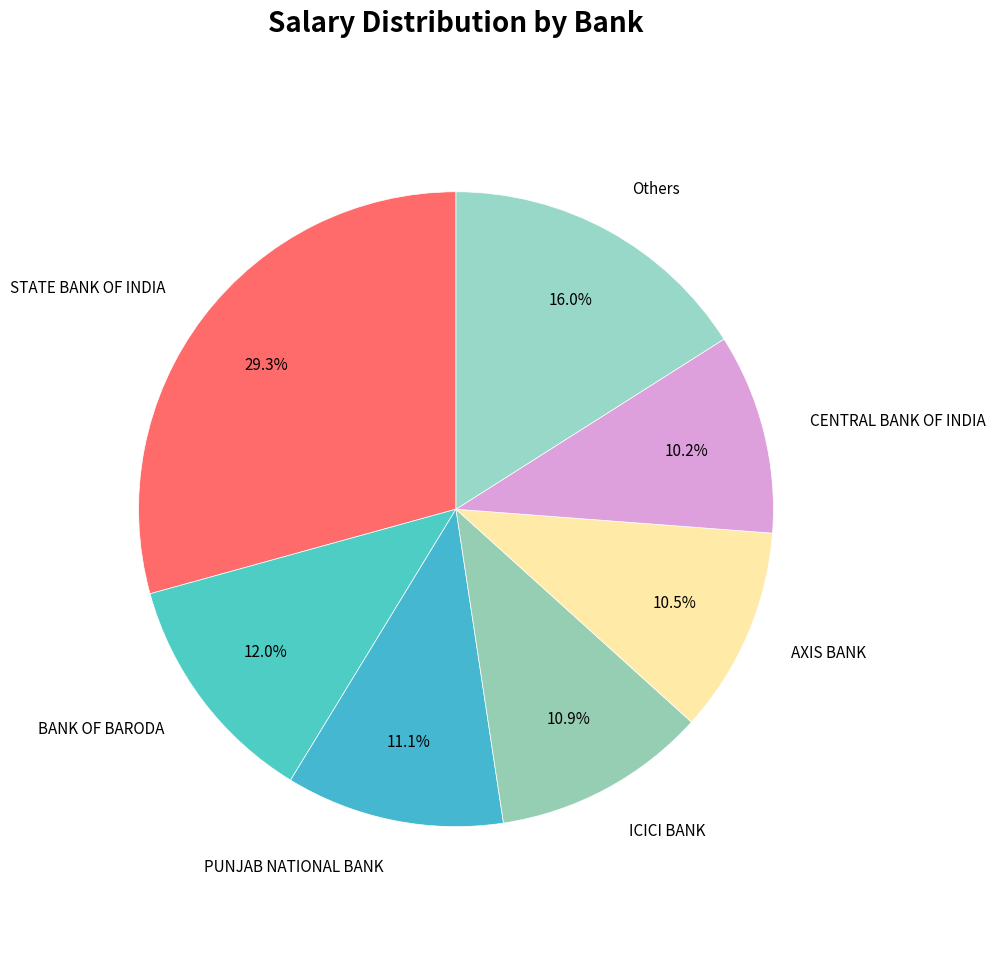

Which category has the biggest portion of the pie?

STATE BANK OF INDIA